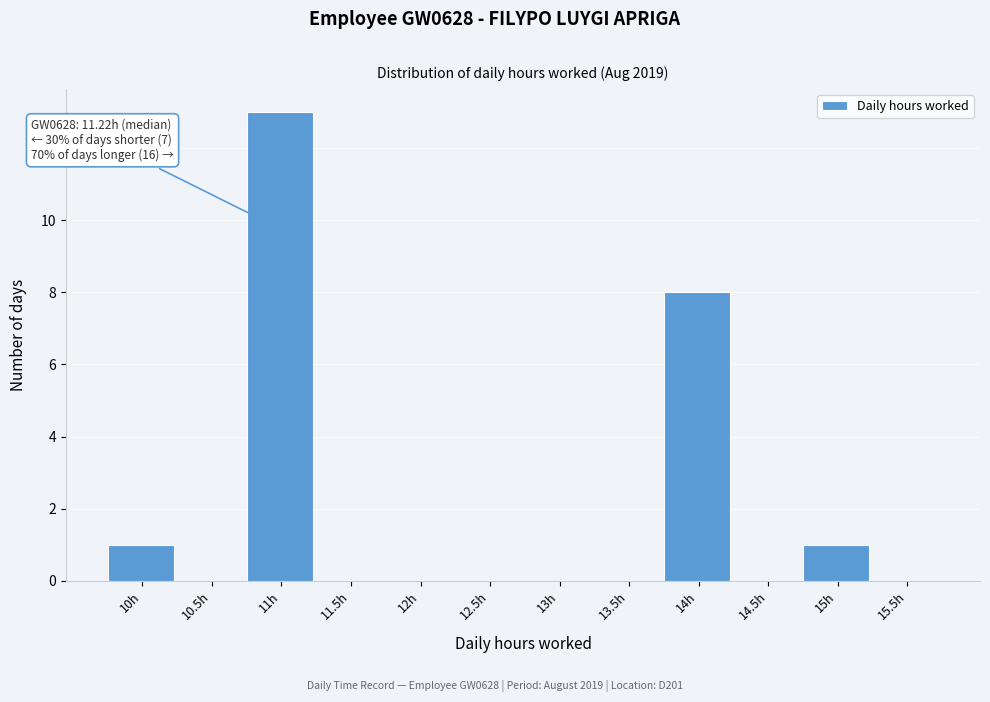

Reading right to left, extract all data points from this chart.

15.5h=0	15h=1	14.5h=0	14h=8	13.5h=0	13h=0	12.5h=0	12h=0	11.5h=0	11h=13	10.5h=0	10h=1